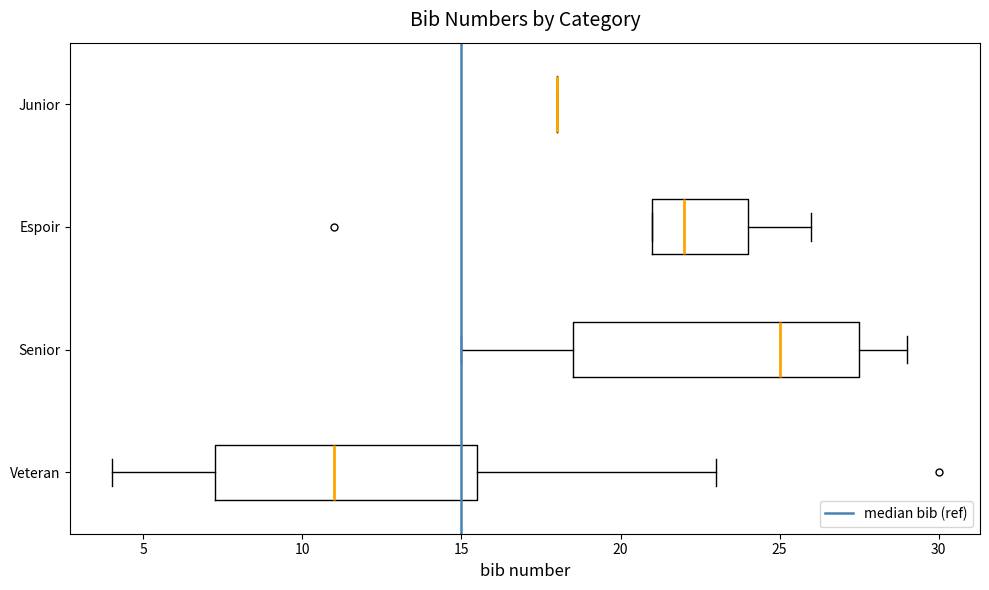

Where is the left edge of the box for Veteran on the x-axis? The values are not printed on the chart, so give them approximately, as read against the axis.

7.5